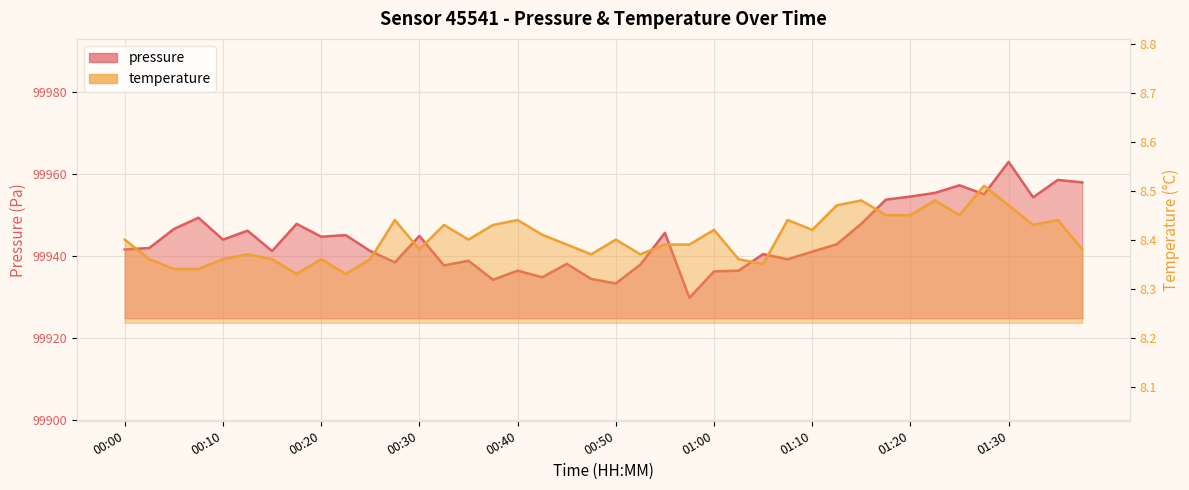

At which category does pressure reach its first local valley?

00:10